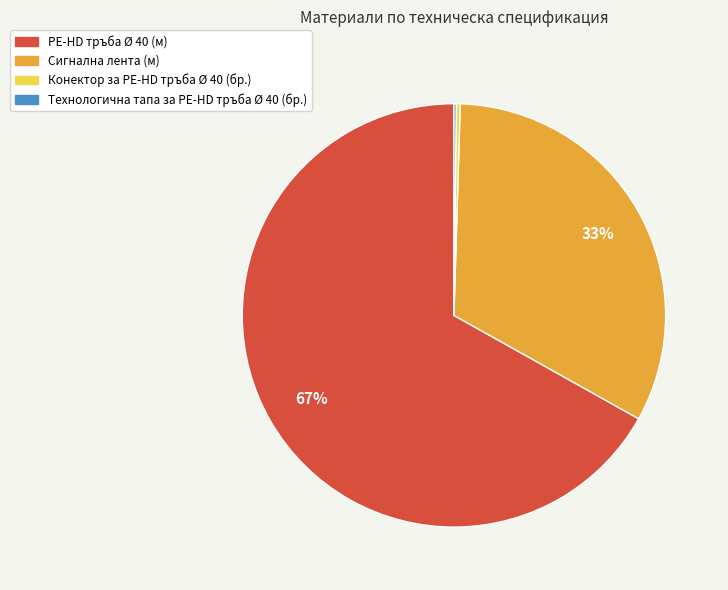

What is the change in value from Сигнална лента (м) to Технологична тапа за PE-HD тръба Ø 40 (бр.)?

-4369